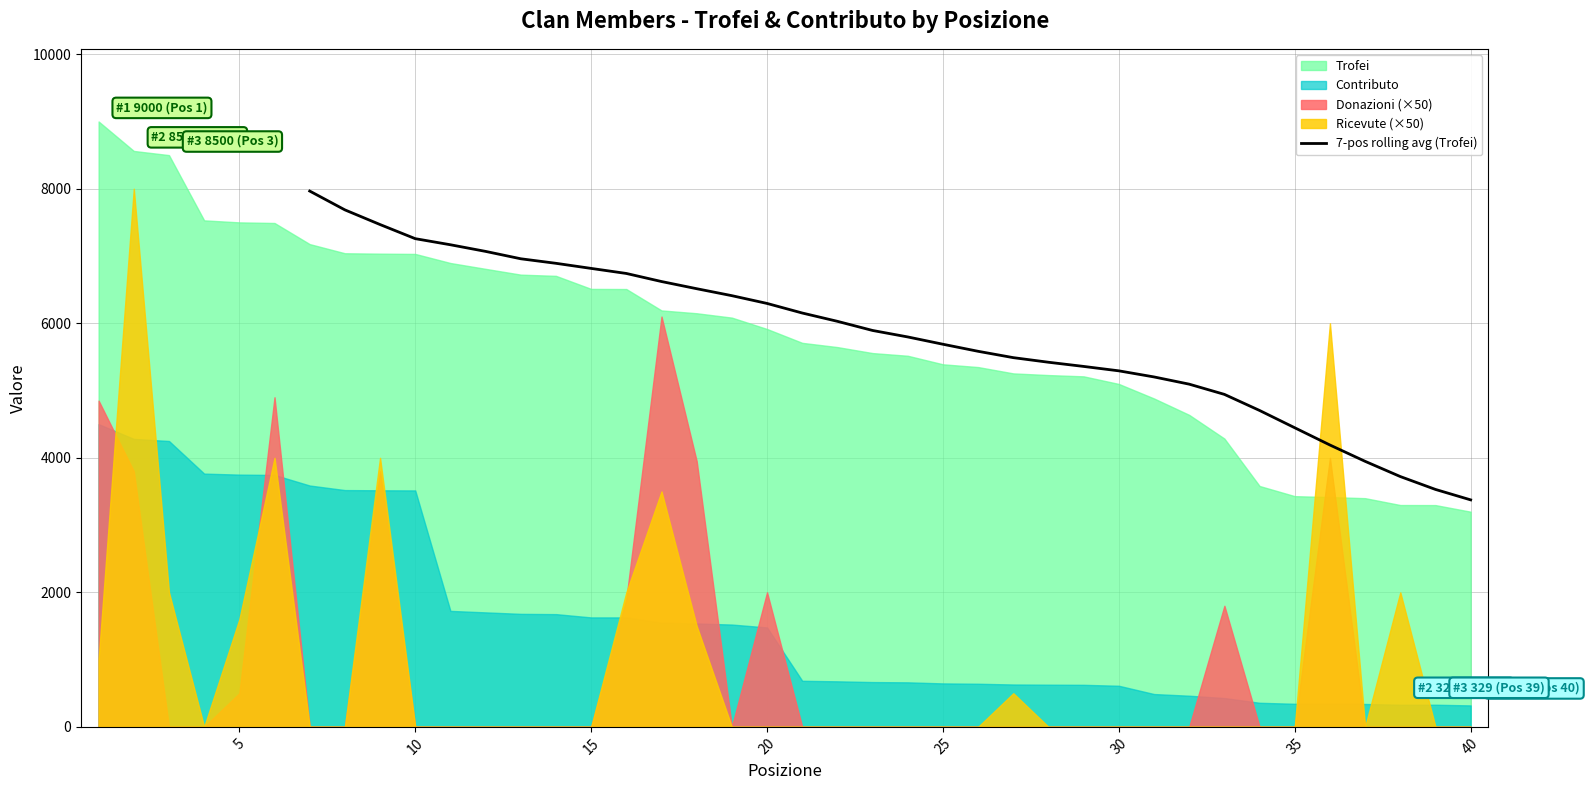

Does the chart display data point markers on the line(s)?

No